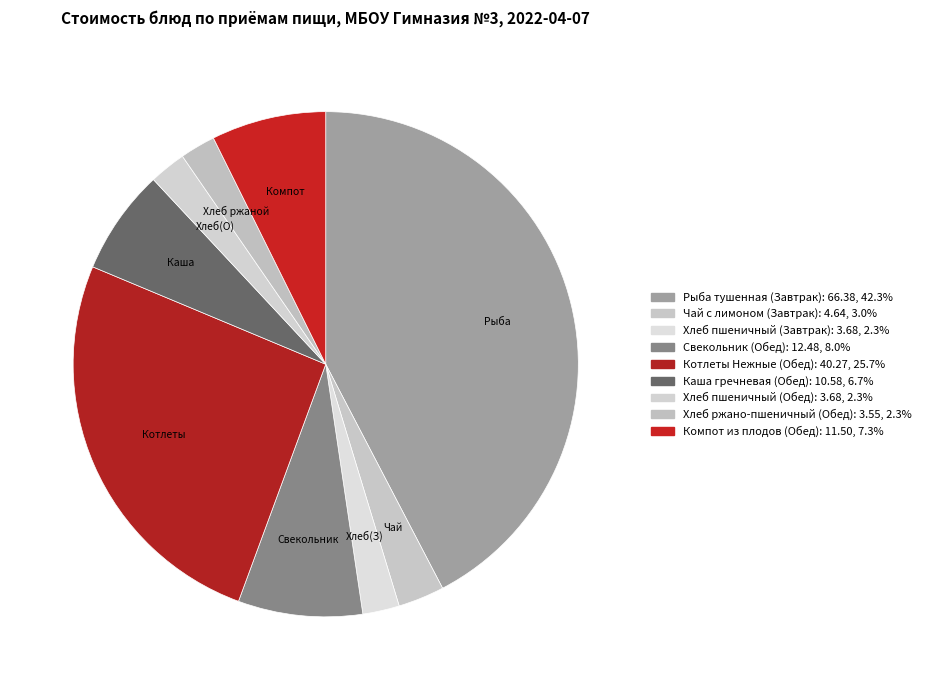

To the nearest percent, what portion does Хлеб ржано-пшеничный (Обед) represent?

2%